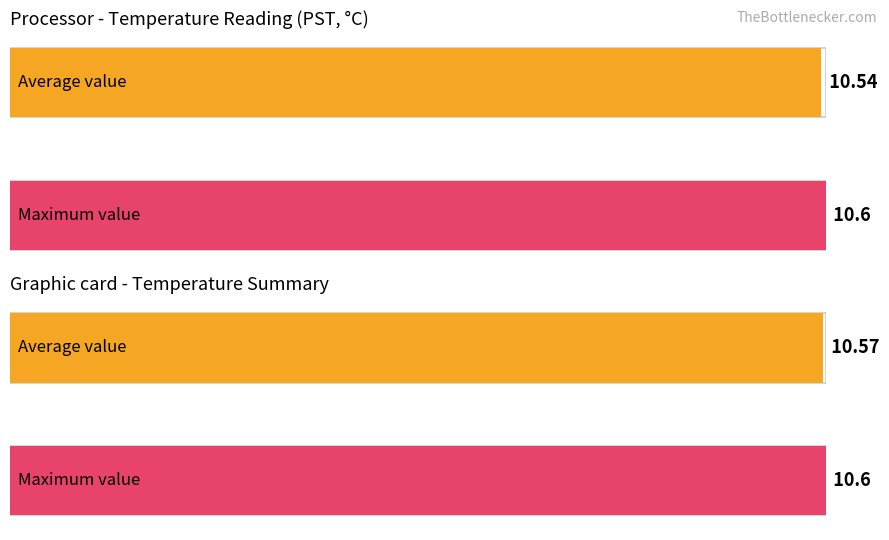

Is it true that Maximum utilization equals 7.1 at Hour 14?

False